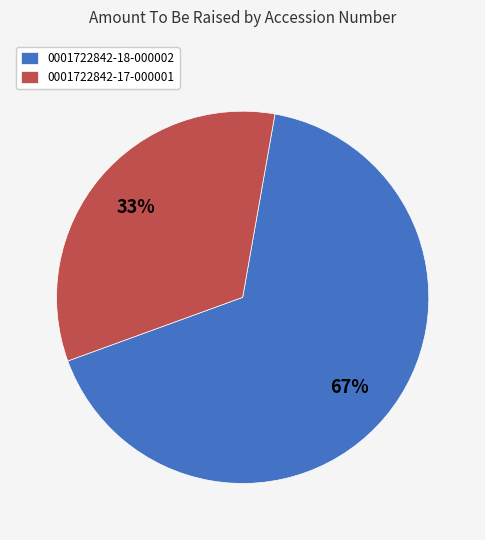

To the nearest percent, what portion does 0001722842-18-000002 represent?

67%